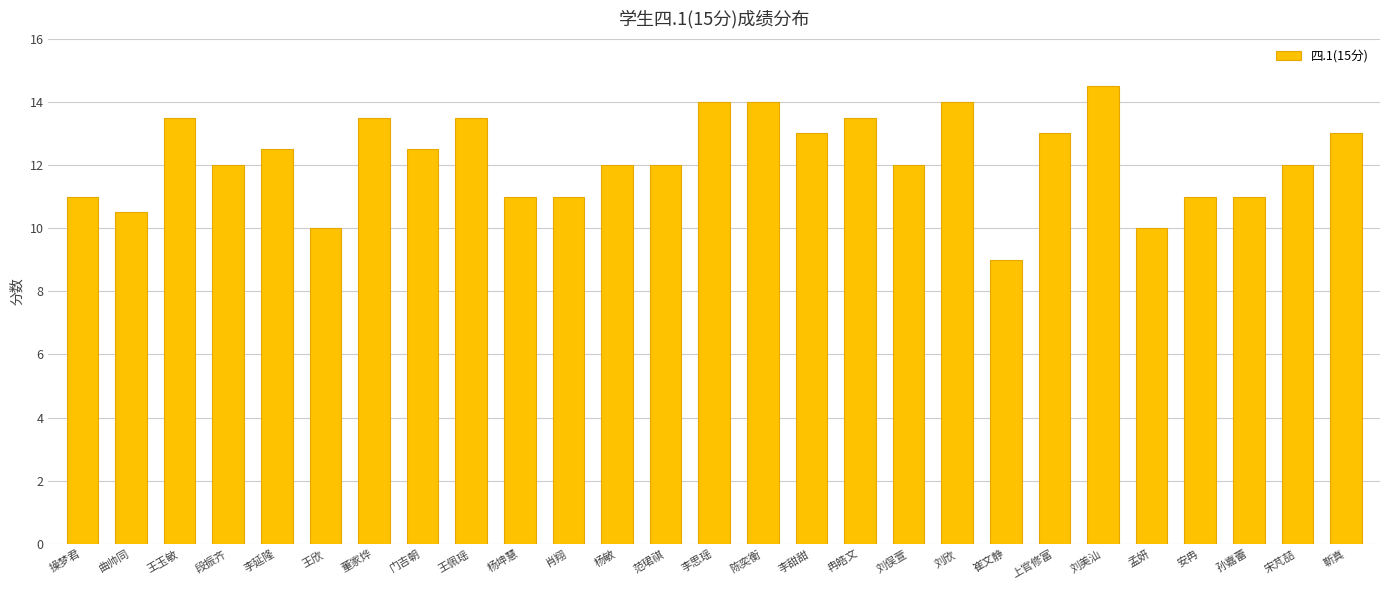

What is the greatest value displayed?

14.5